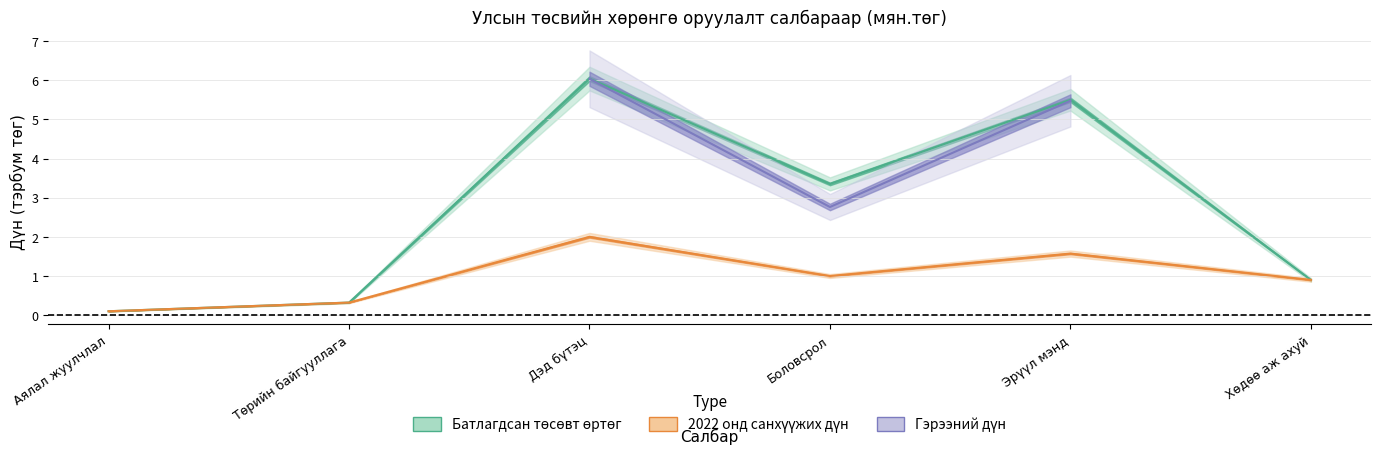

What is the label of the 4th point from the right?

Дэд бүтэц